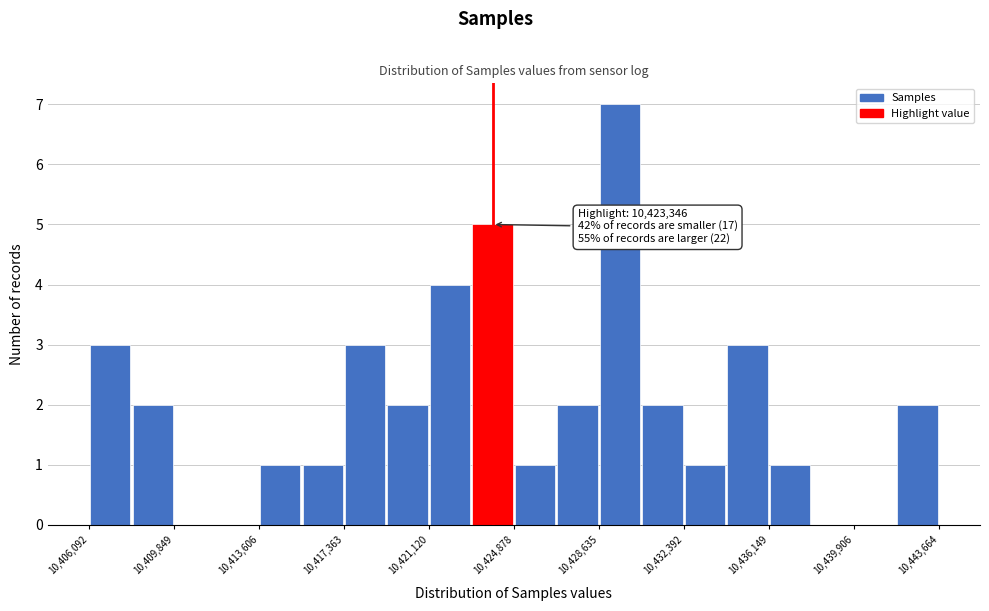

Read against the x-axis, roughly where is the centre of the tallest bar?

10429500